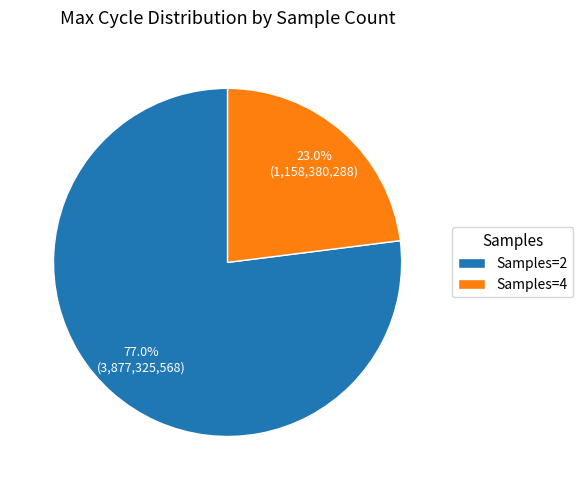

What is the smallest slice in the pie chart?

Samples=4